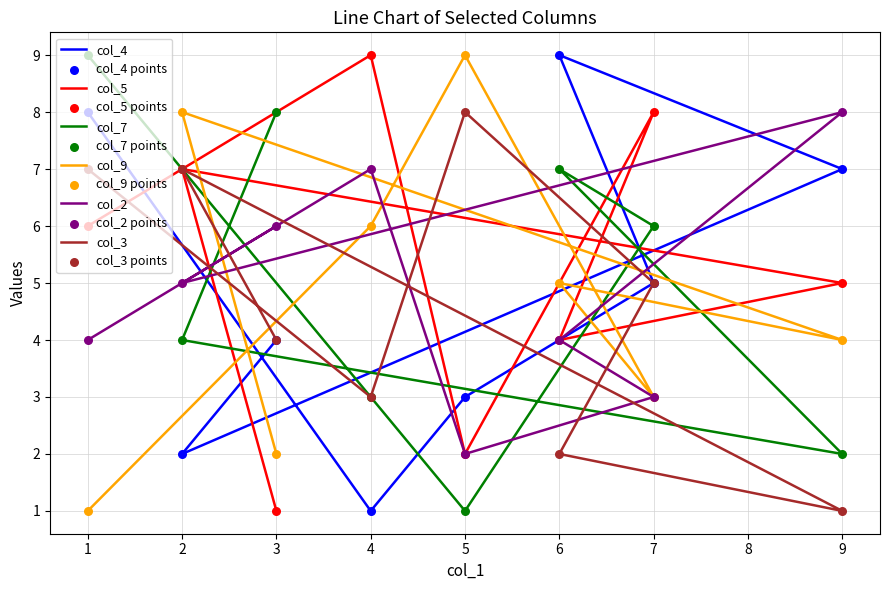

What is the total value across all series at 2?

33